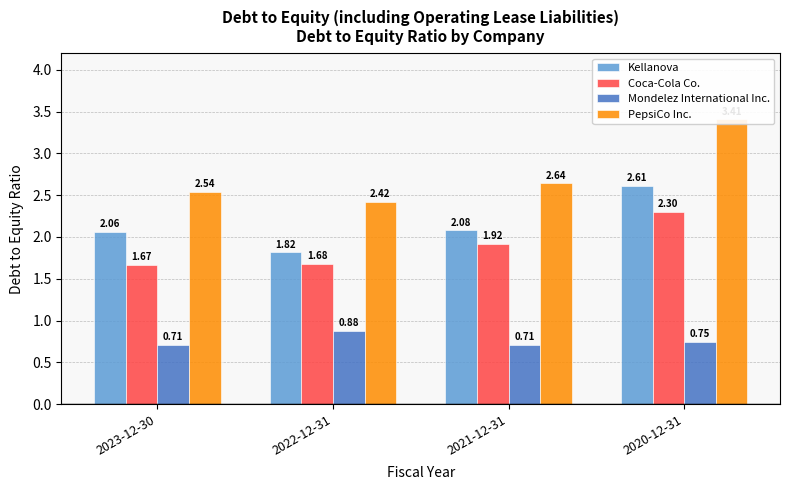

Which series has the widest spread of values?

PepsiCo Inc.